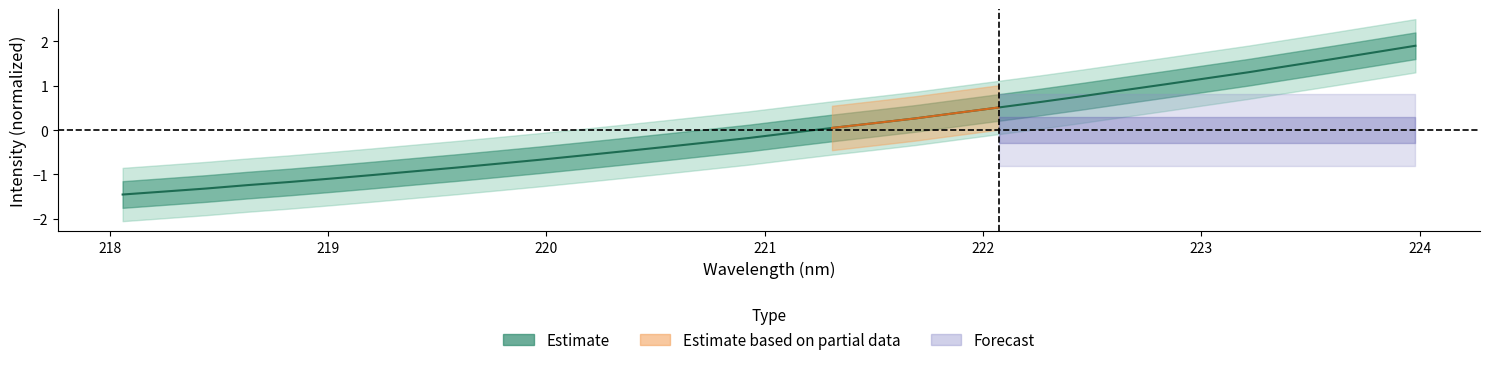

What is the smallest value displayed?

-1.5